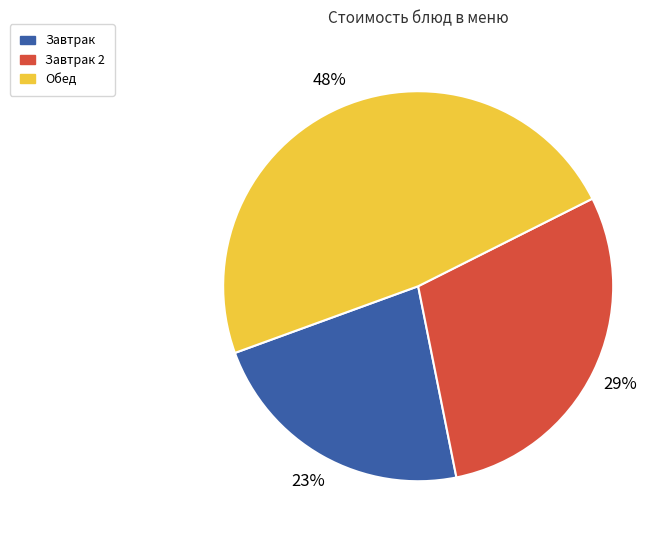

To the nearest percent, what is the average slice percentage?

33%